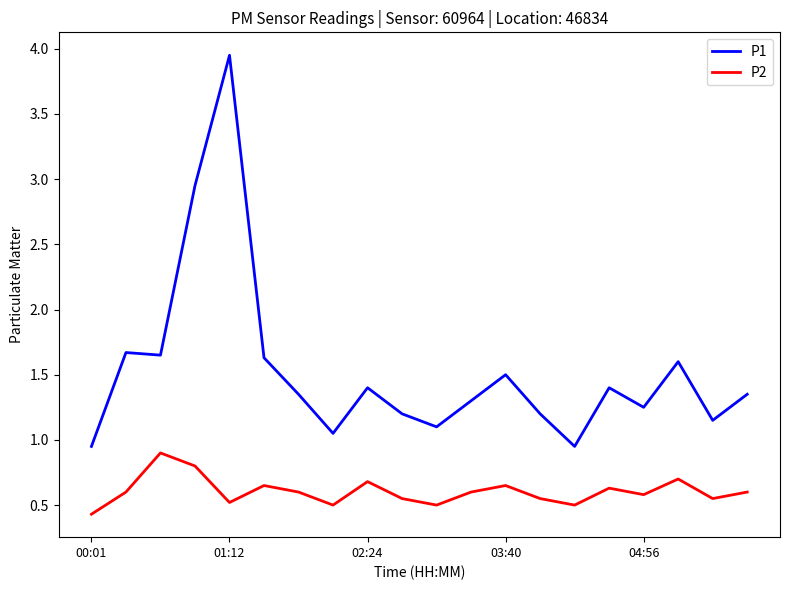

Rank the series by their average value, from highest to lowest.

P1, P2